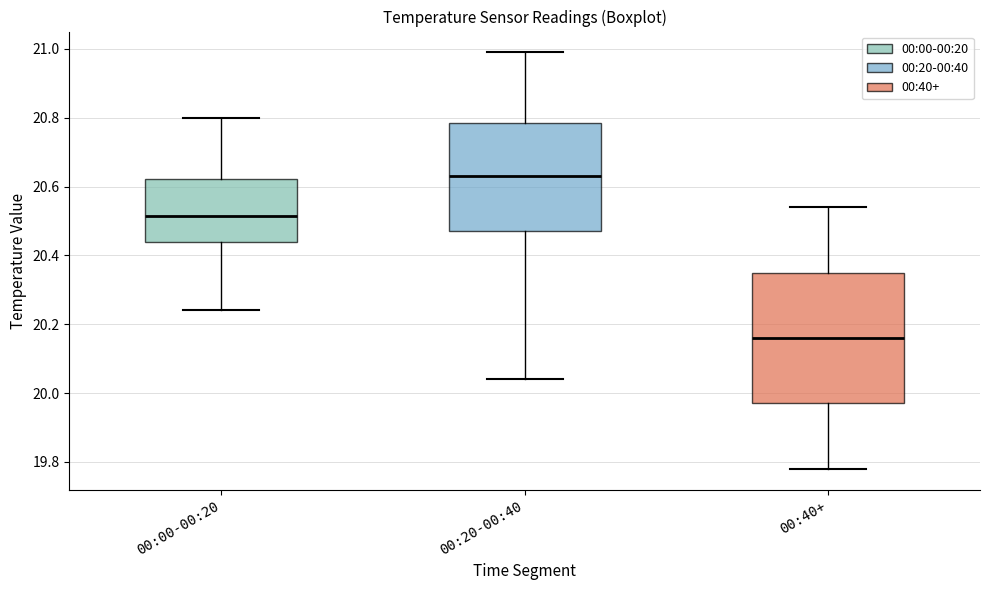

Which box is the tallest, from its lower edge to its upper edge?

00:40+